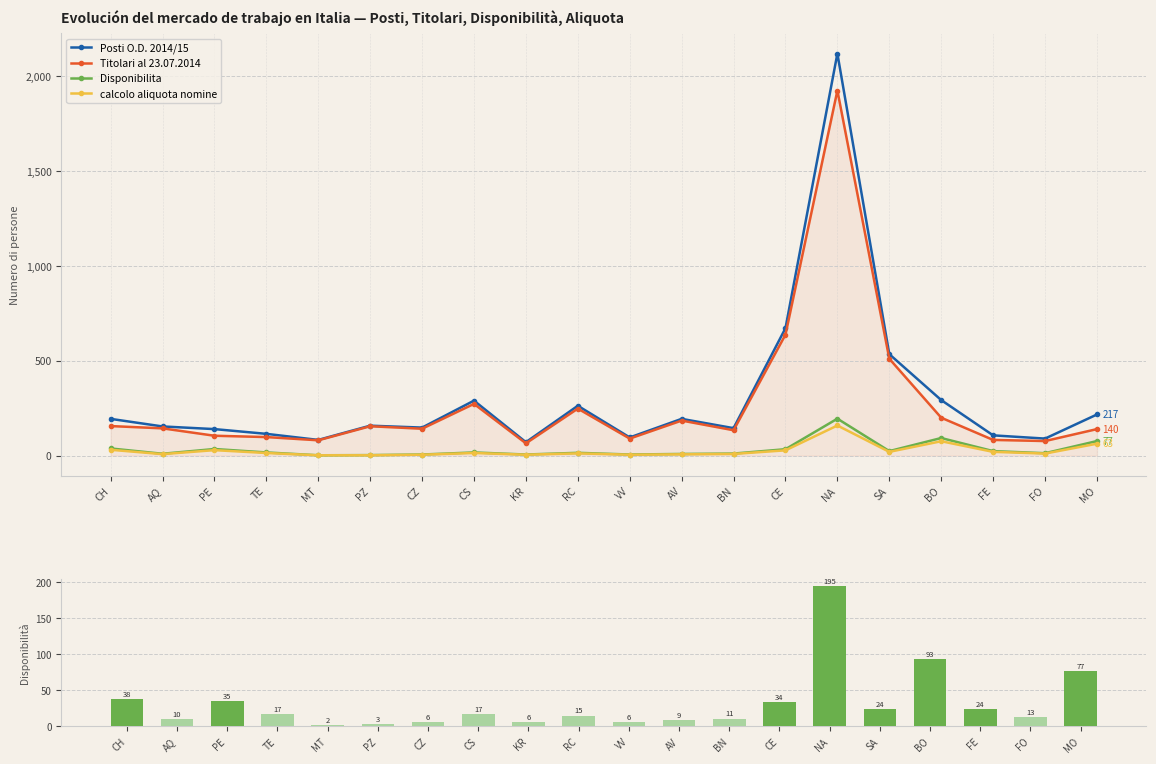

Reading left to right, list all the values displayed in this chart.

Posti O.D. 2014/15: CH=194	AQ=154	PE=140	TE=115	MT=83	PZ=158	CZ=148	CS=290	KR=71	RC=263	VV=96	AV=194	BN=145	CE=672	NA=2120	SA=535	BO=293	FE=107	FO=90	MO=217
Titolari al 23.07.2014: CH=156	AQ=144	PE=105	TE=98	MT=81	PZ=155	CZ=142	CS=273	KR=65	RC=248	VV=90	AV=185	BN=134	CE=638	NA=1925	SA=511	BO=200	FE=83	FO=77	MO=140
Disponibilita: CH=38	AQ=10	PE=35	TE=17	MT=2	PZ=3	CZ=6	CS=17	KR=6	RC=15	VV=6	AV=9	BN=11	CE=34	NA=195	SA=24	BO=93	FE=24	FO=13	MO=77
calcolo aliquota nomine: CH=31	AQ=8	PE=29	TE=14	MT=2	PZ=2	CZ=5	CS=14	KR=5	RC=12	VV=5	AV=7	BN=9	CE=28	NA=159	SA=20	BO=76	FE=20	FO=11	MO=63
Disponibilità: CH=38	AQ=10	PE=35	TE=17	MT=2	PZ=3	CZ=6	CS=17	KR=6	RC=15	VV=6	AV=9	BN=11	CE=34	NA=195	SA=24	BO=93	FE=24	FO=13	MO=77